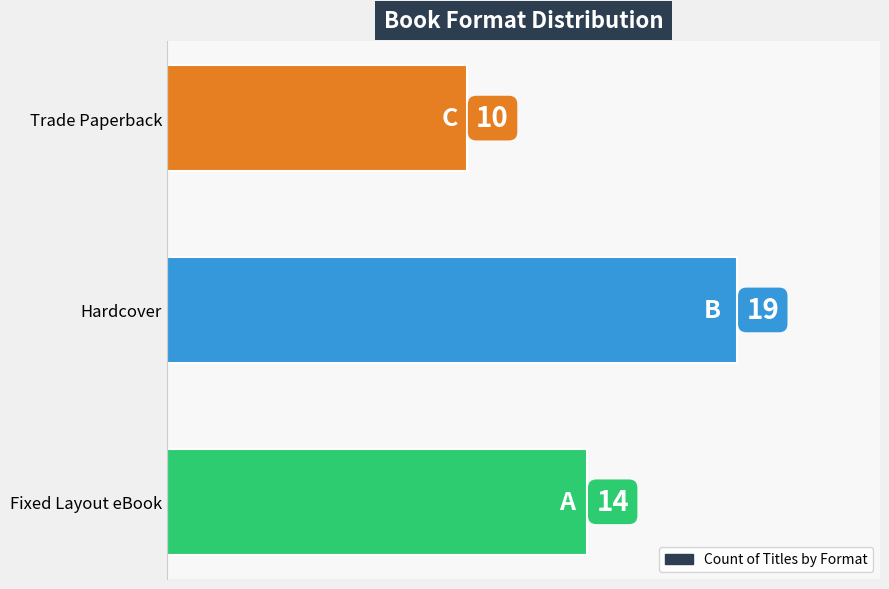

What is the sum of the values at Fixed Layout eBook and Hardcover?

33